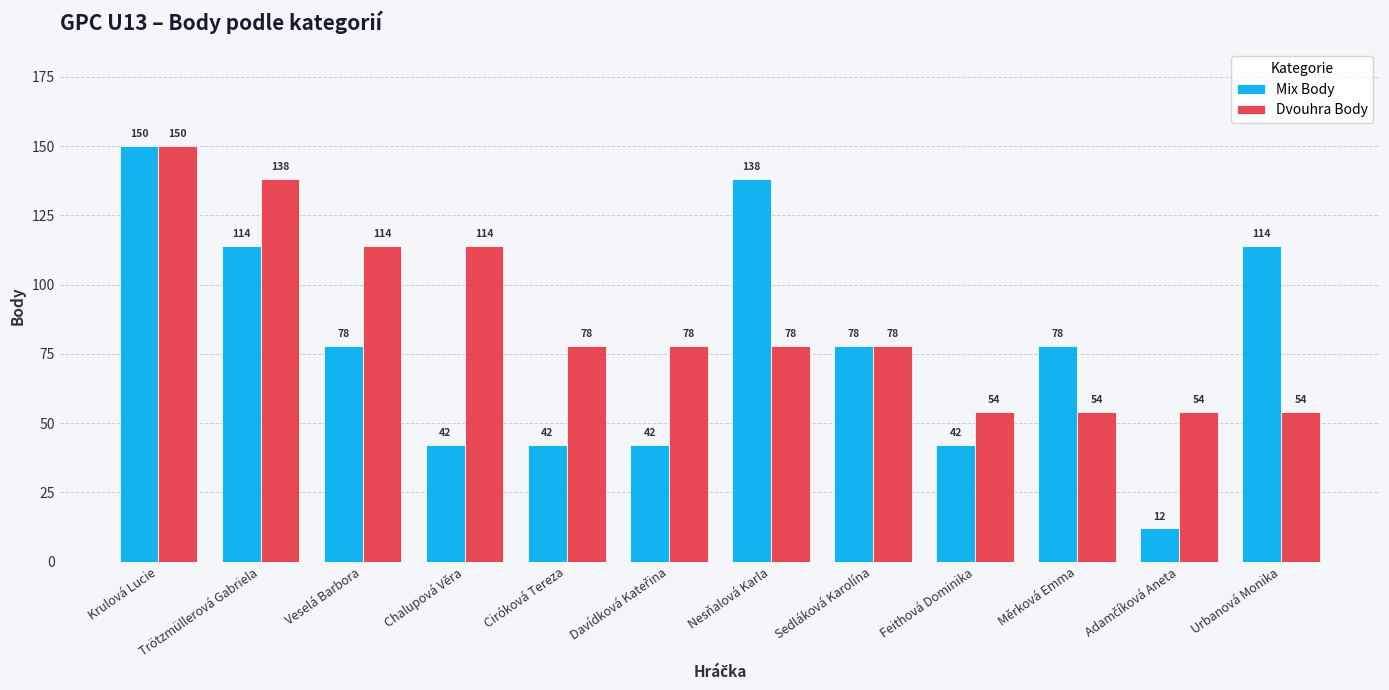

At which category is the sum across all series the highest?

Krulová Lucie